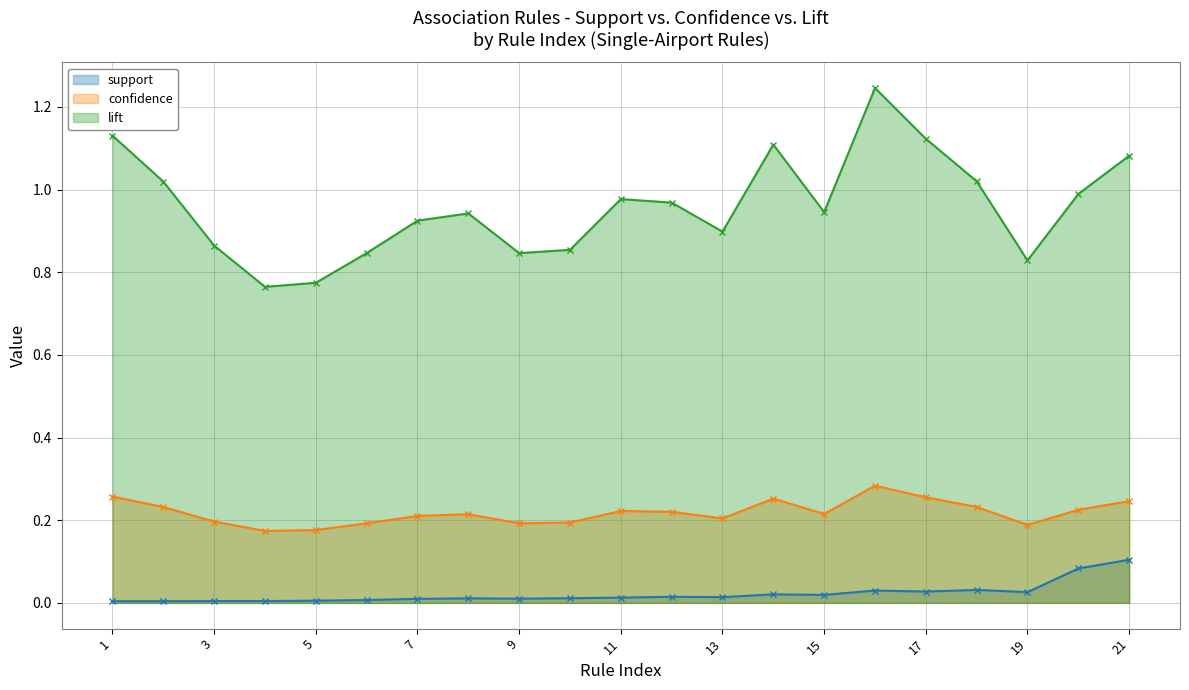

What is the spread (max minus min) of values at 17?

1.1